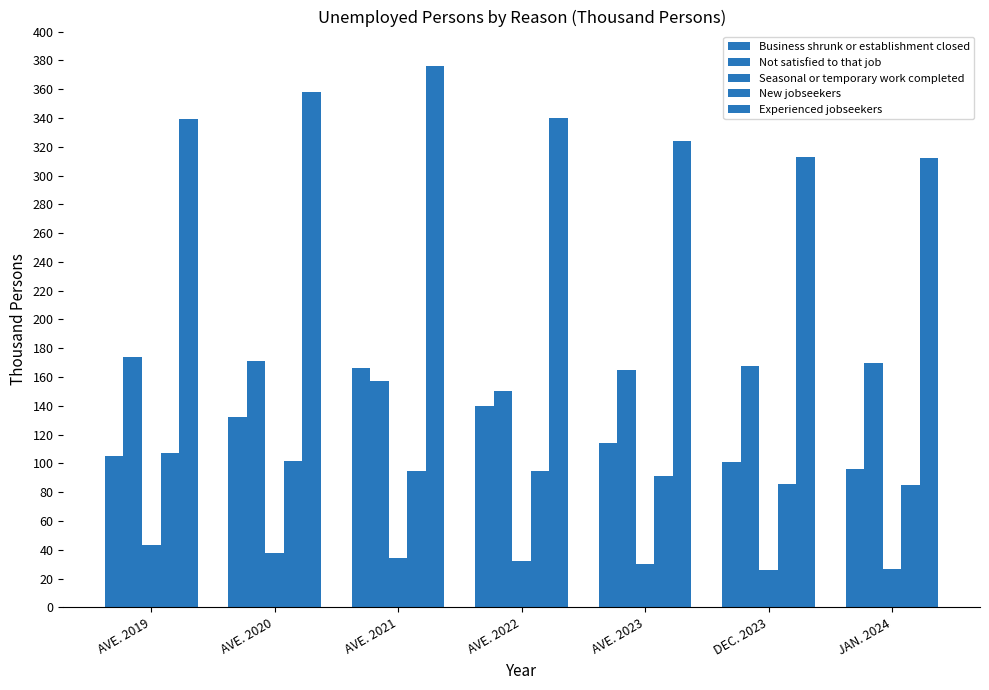

Which series has the widest spread of values?

Business shrunk or establishment closed